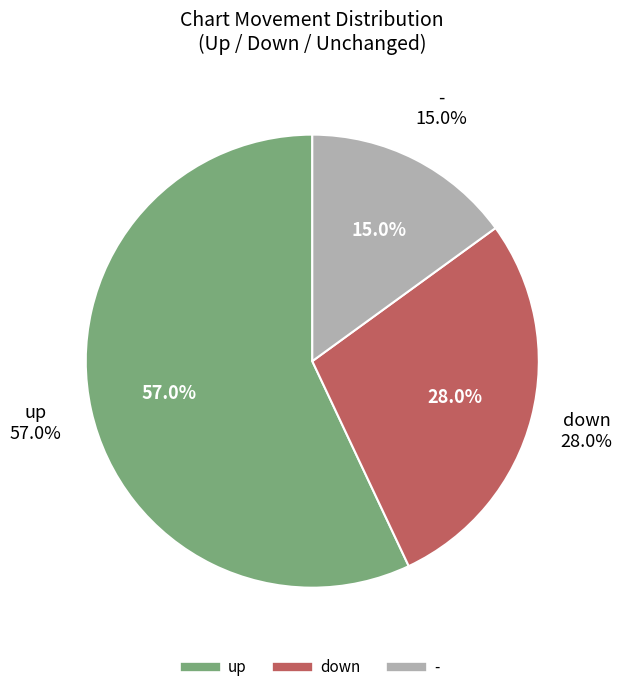

Do down and - together represent more than half of the pie?

No